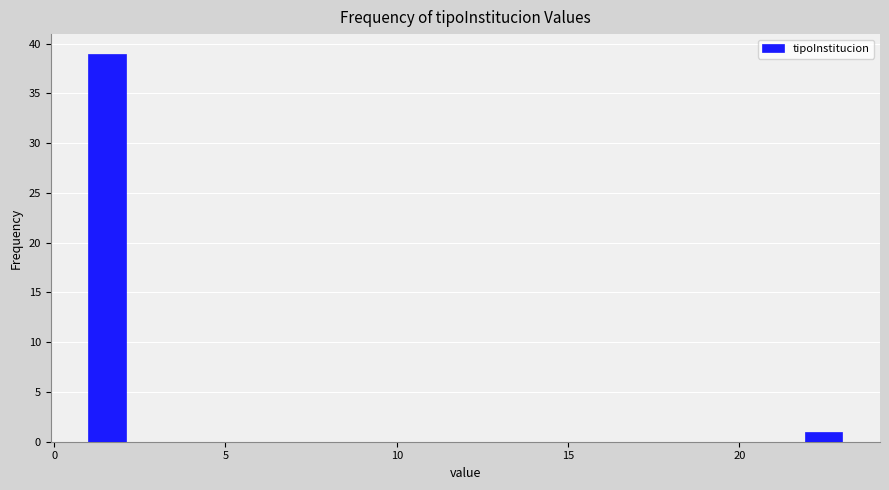

Around what value on the x-axis is the tallest bar? Give the approximate position of its centre, as read against the axis.

1.5